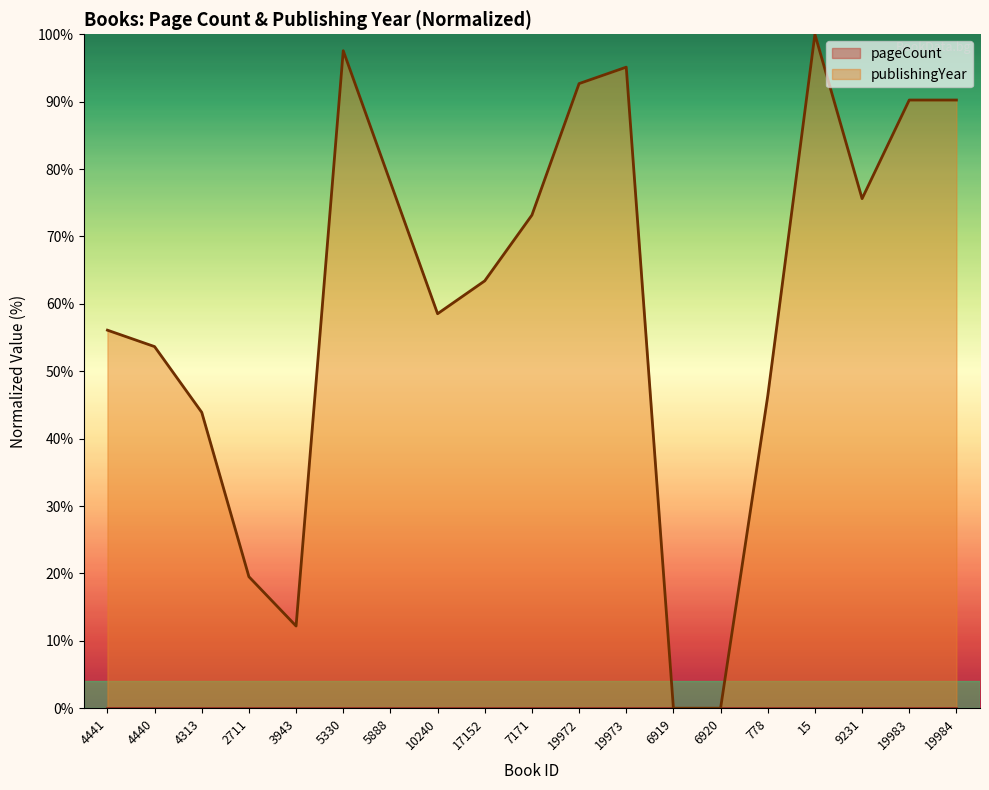

Is it true that the value at 4440 is 14.8?

False